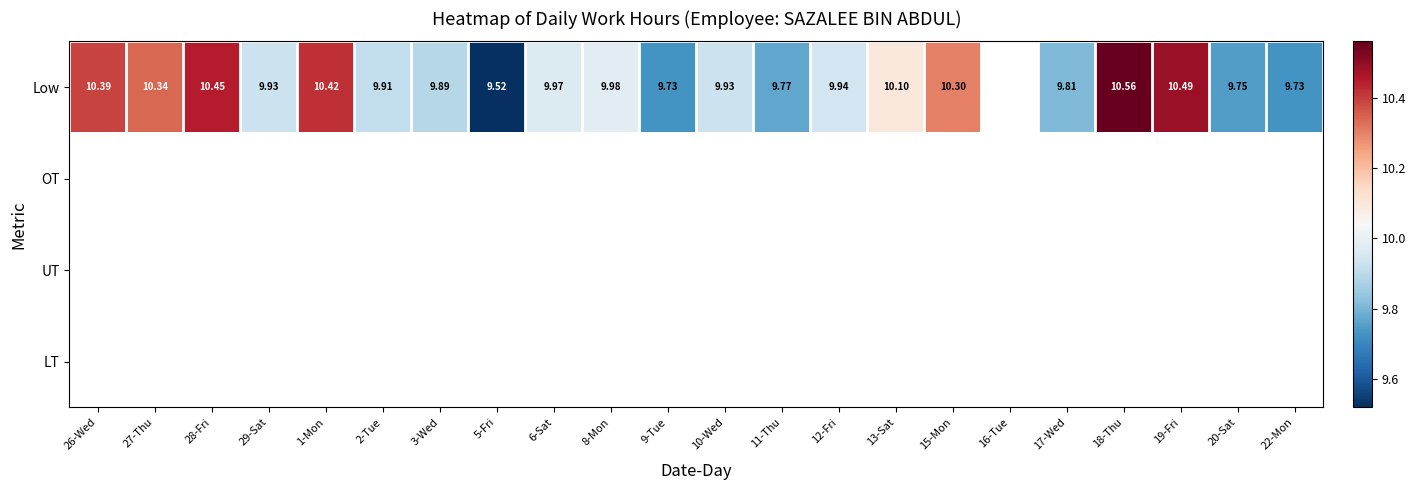

True or false: Low has a value of 4.2 at 26-Wed.

False